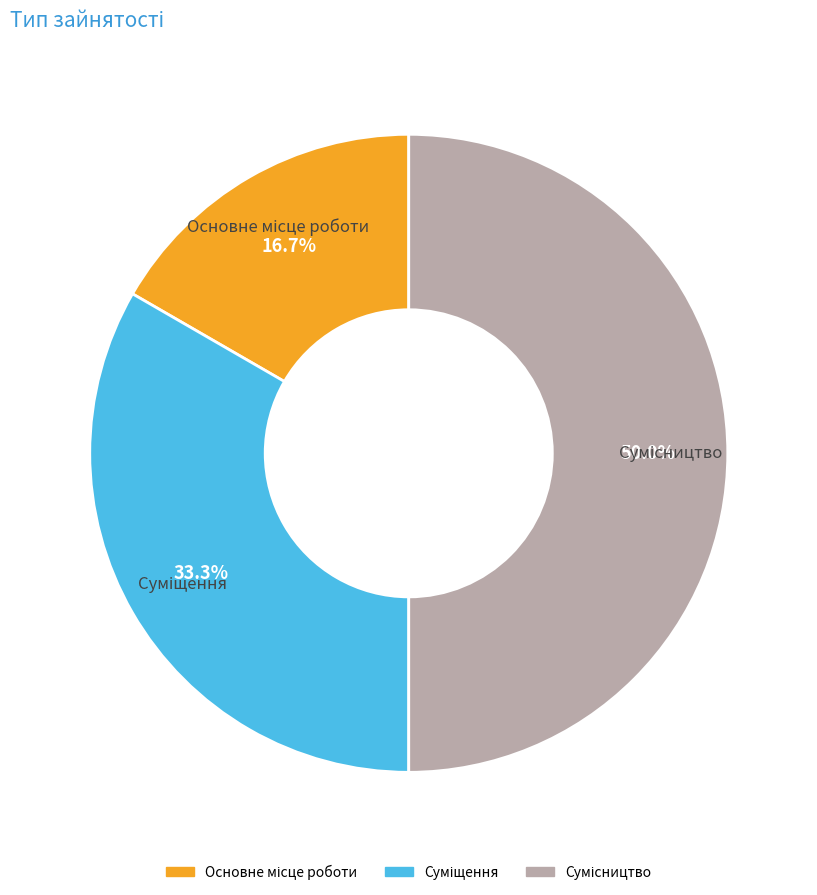

Which has a higher value, Основне місце роботи or Суміщення?

Суміщення